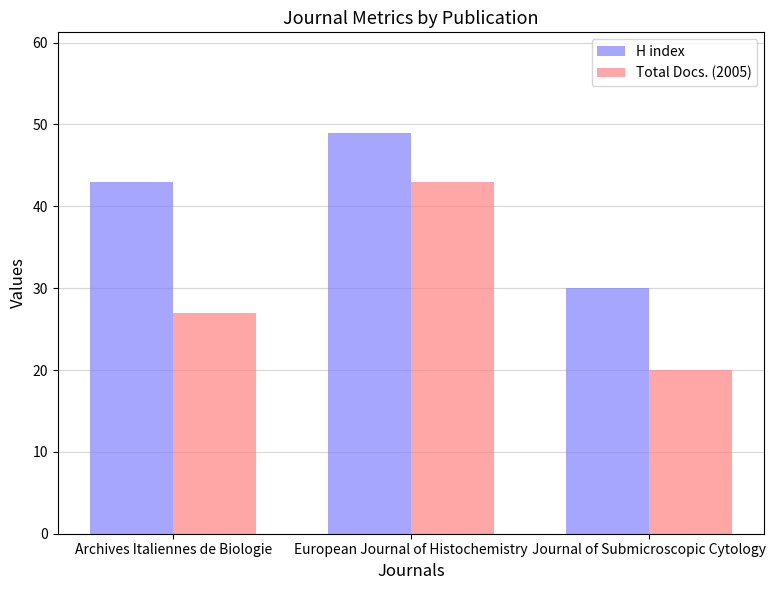

What is the lowest value of the Total Docs. (2005) series?

20